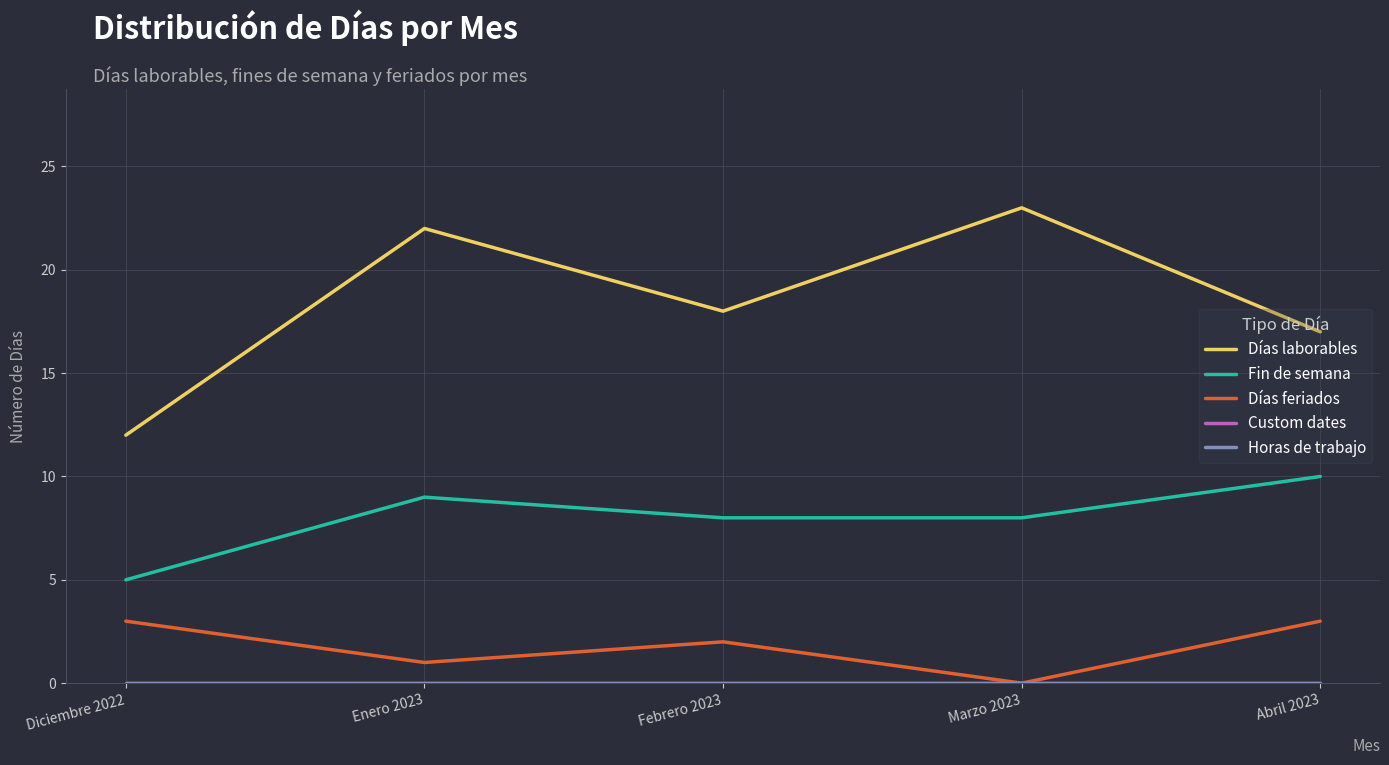

The Horas de trabajo series shows 0 at Abril 2023. True or false?

True